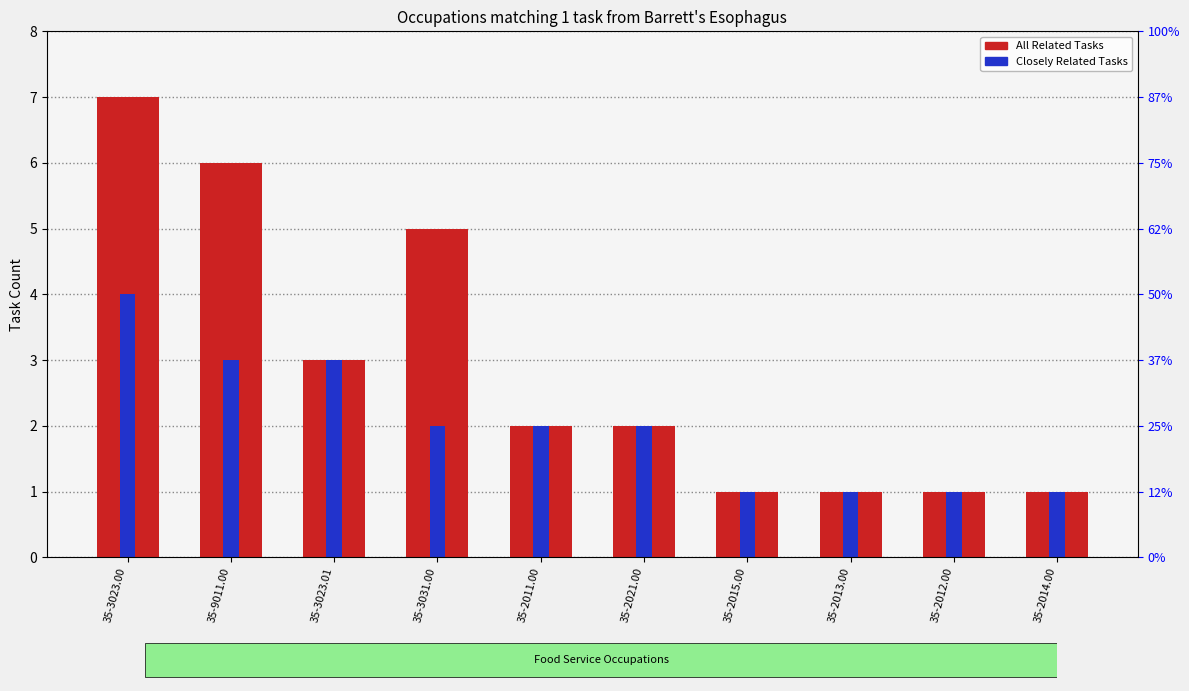

What is the sum of all Closely Related Tasks values?

20